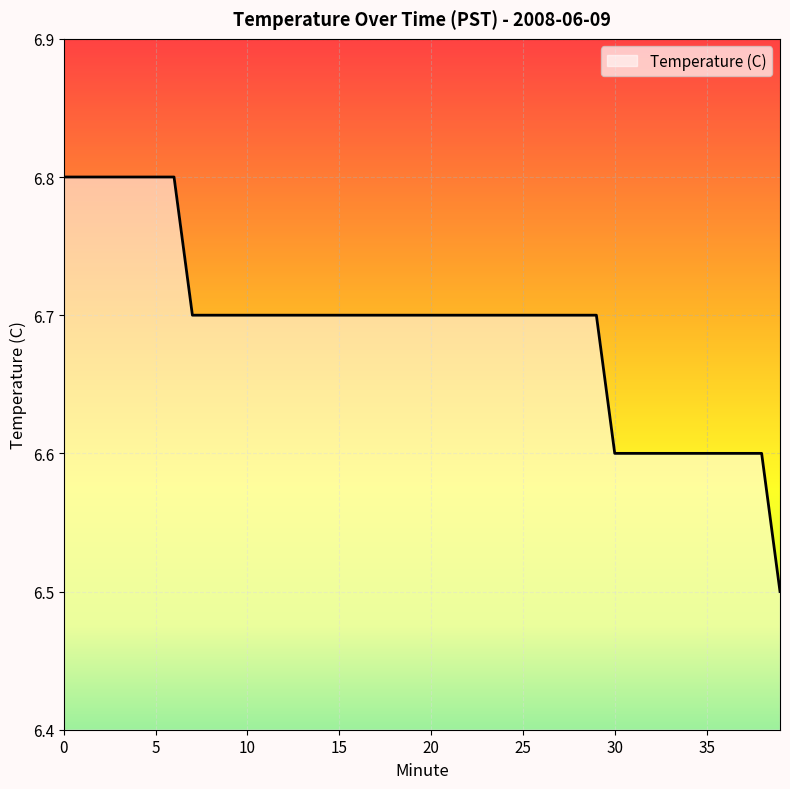

What is the difference between the maximum and minimum values?

0.3